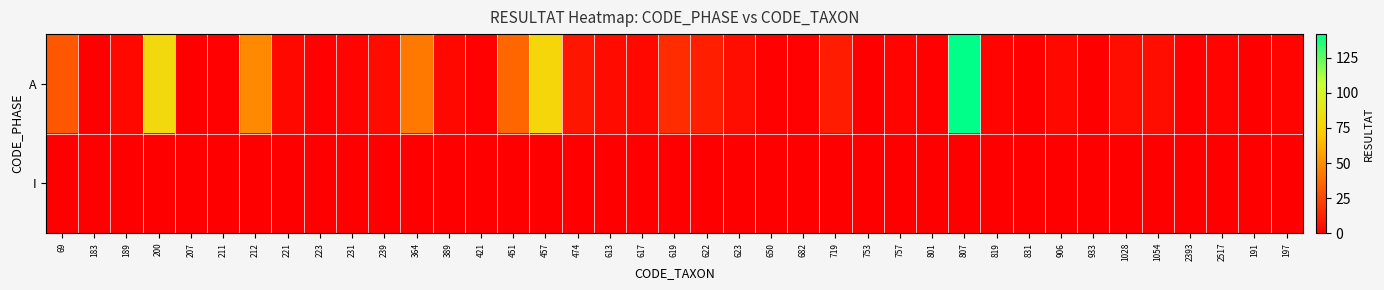

Reading right to left, transcribe all the data shown in this chart.

A: 197=2	191=0	2517=2	2393=1	1054=5	1028=5	933=0	906=3	831=0	819=2	807=142	801=1	757=2	753=0	719=10	682=1	650=1	623=5	622=11	619=16	617=3	613=4	474=8	457=78	451=36	421=1	389=3	364=42	239=4	231=2	223=1	221=3	212=48	211=1	207=0	200=80	189=3	183=0	69=30
I: 197=0	191=0	2517=0	2393=0	1054=0	1028=0	933=0	906=0	831=0	819=0	807=0	801=0	757=0	753=0	719=0	682=0	650=0	623=0	622=0	619=0	617=0	613=0	474=0	457=0	451=0	421=0	389=0	364=0	239=0	231=0	223=0	221=0	212=0	211=0	207=0	200=0	189=0	183=0	69=0